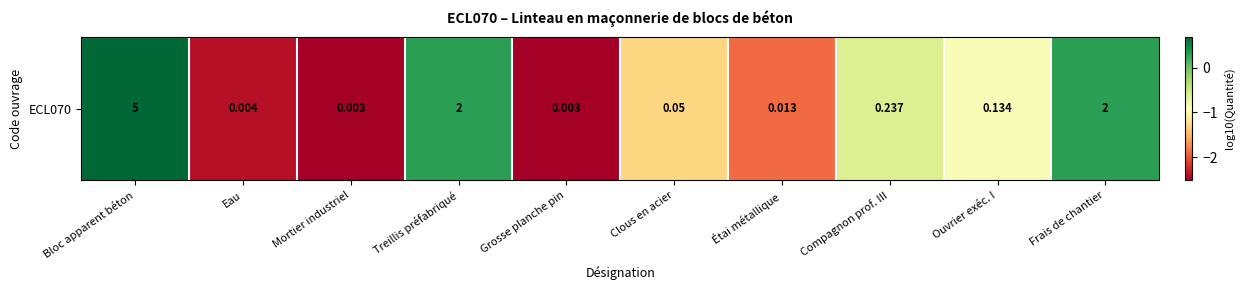

What is the minimum value shown in the chart?

-2.5